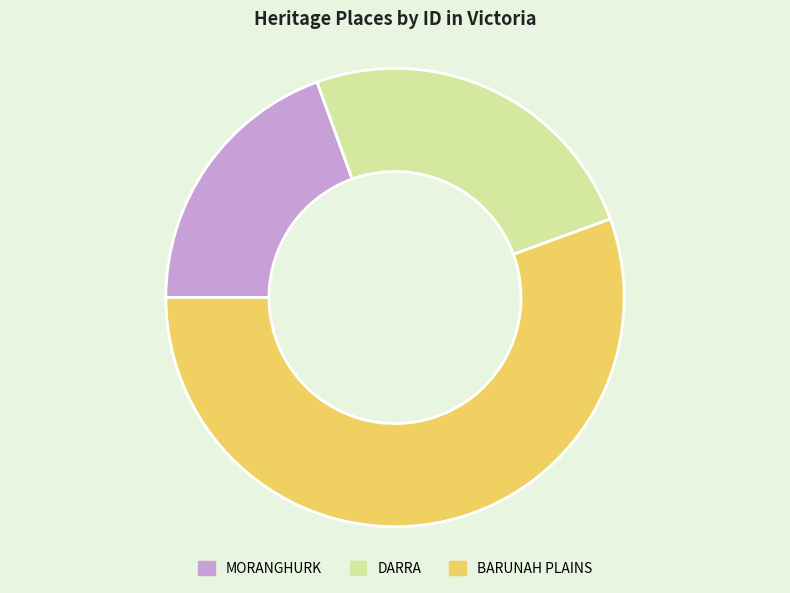

Combined, do DARRA and BARUNAH PLAINS account for over 50%?

Yes